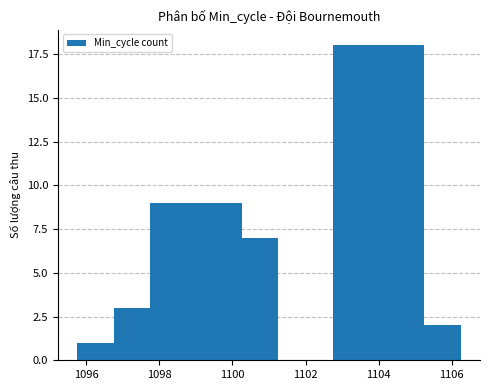

What is the value of the 4th bar from the left?

7